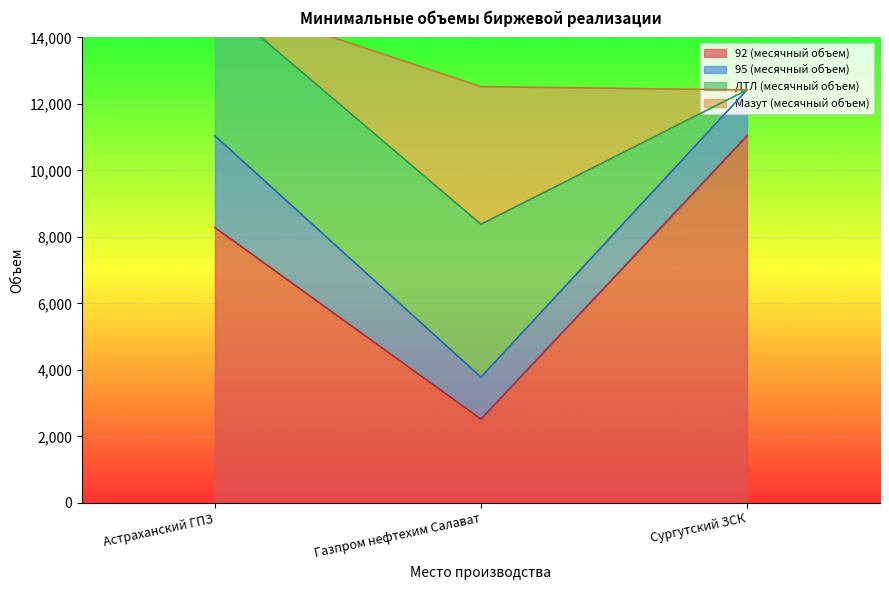

At which category is the sum across all series the highest?

Сургутский ЗСК